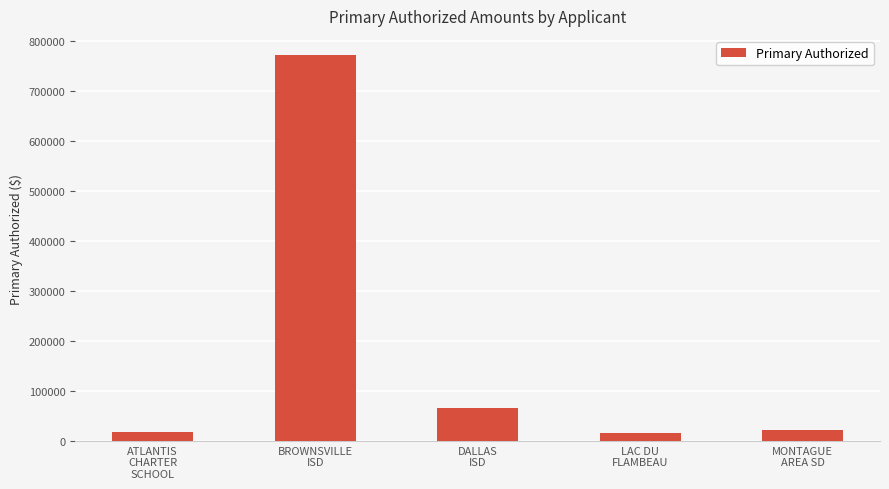

What position from the left is MONTAGUE
AREA SD?

5